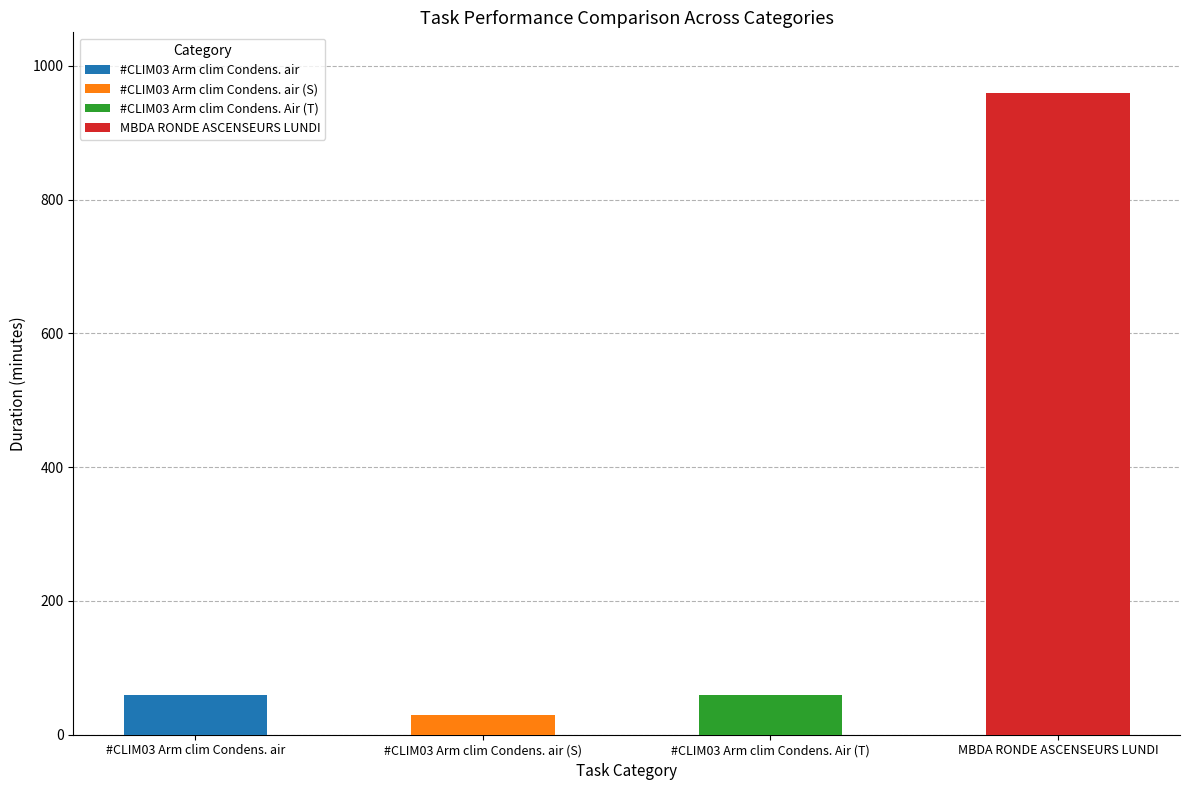

What is the value of the 3rd bar from the left?

60